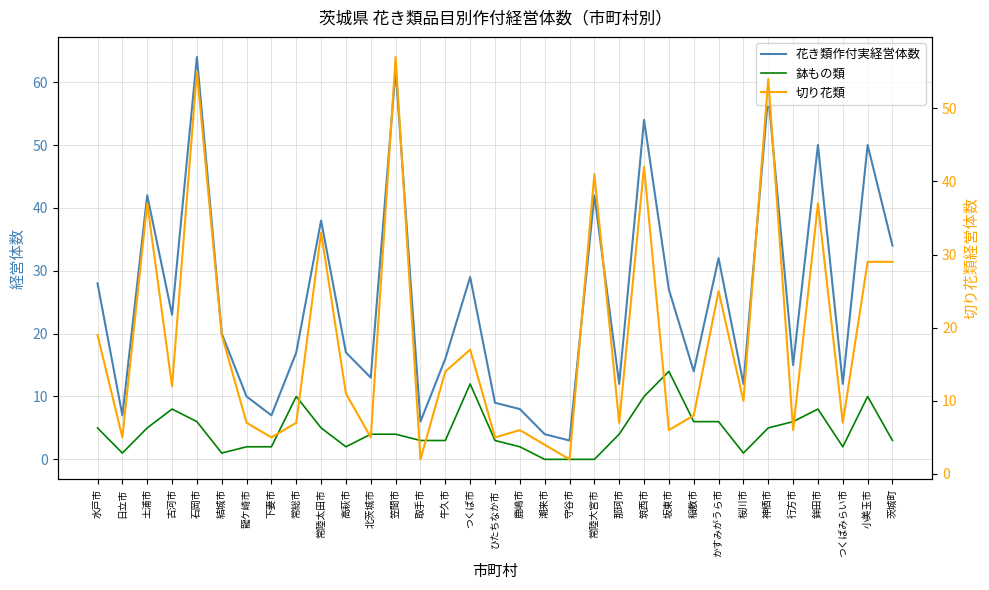

What is the total value across all series at 鹿嶋市?

16